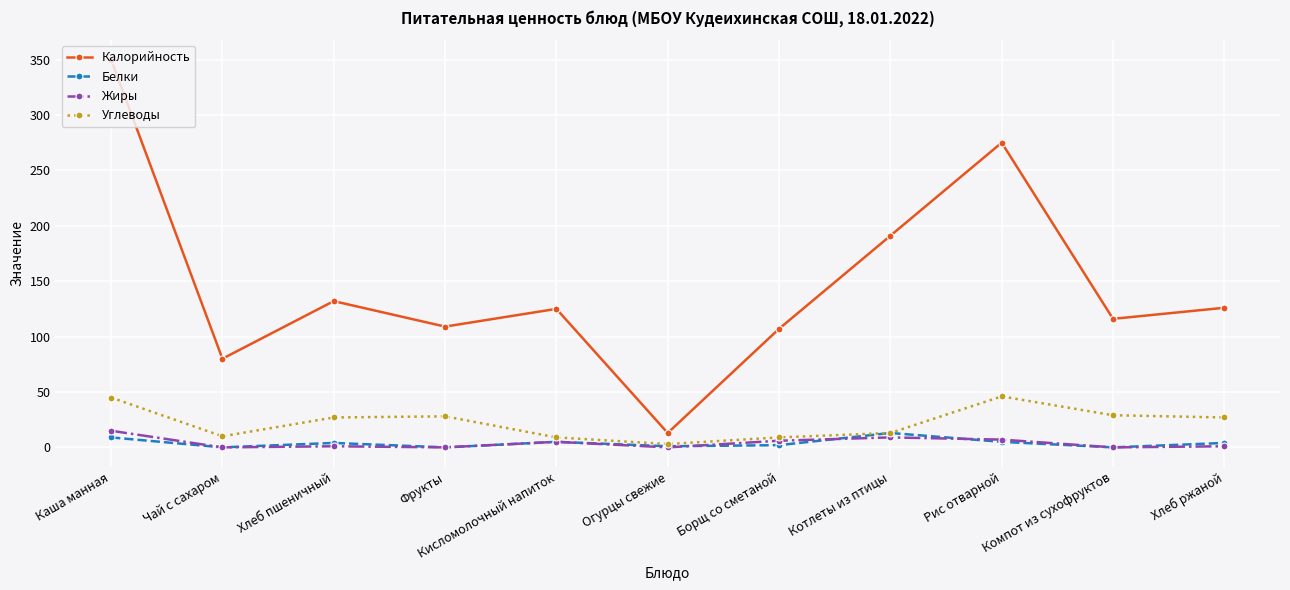

Where is the first local maximum for Белки?

Хлеб пшеничный